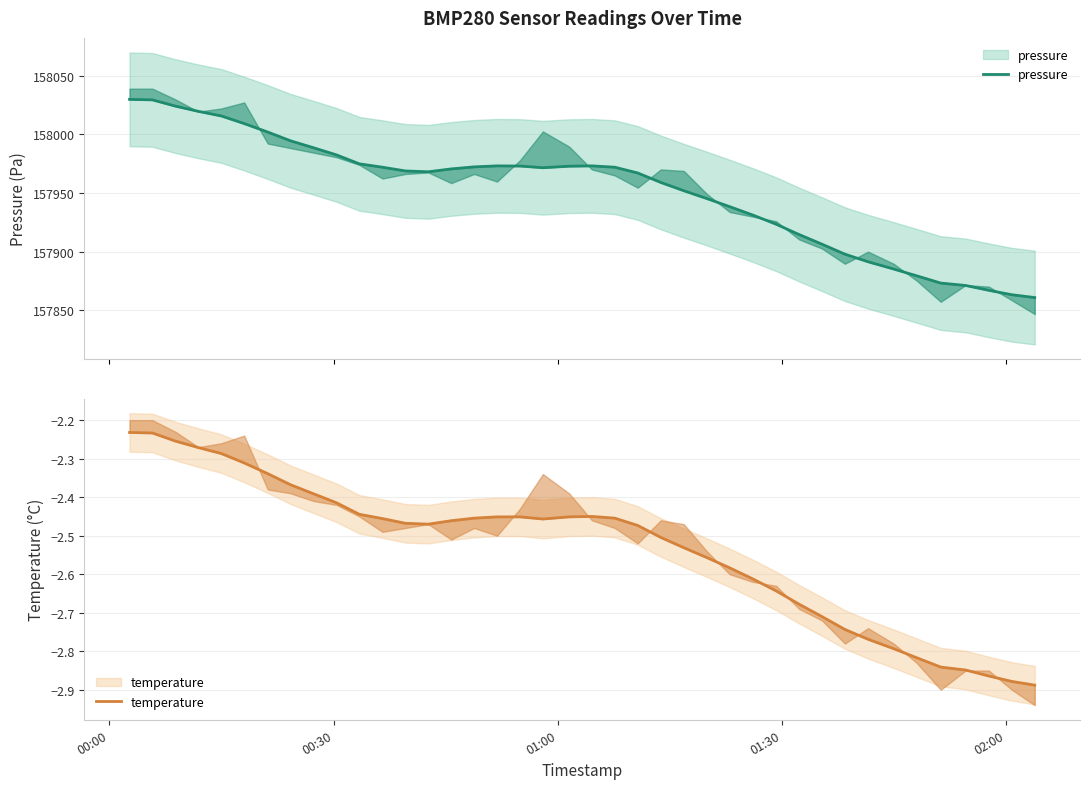

What are all the series names shown in the legend?

pressure, temperature